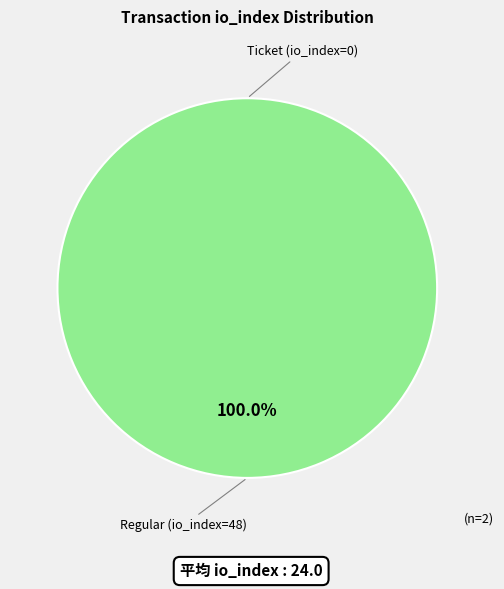

Combined, do Ticket (io_index=0) and Regular (io_index=48) account for over 50%?

Yes